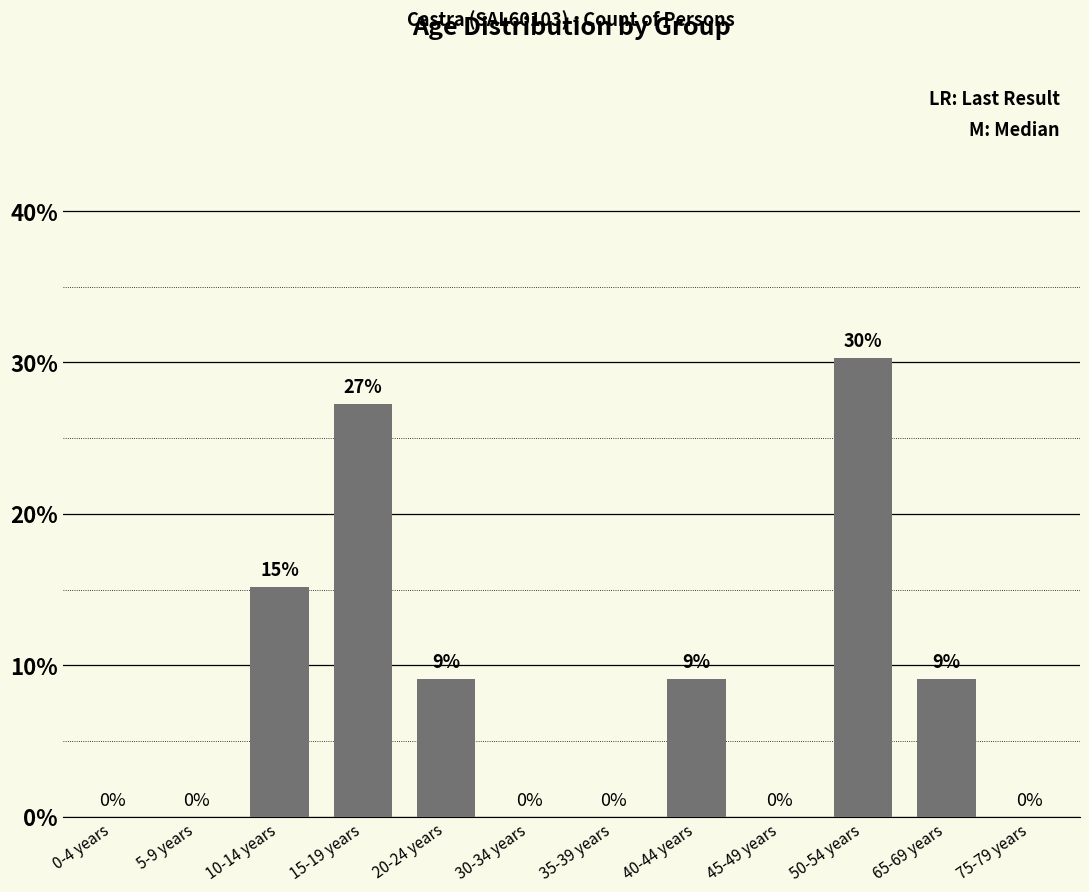

The chart shows a value of 12.8 at 45-49 years. True or false?

False